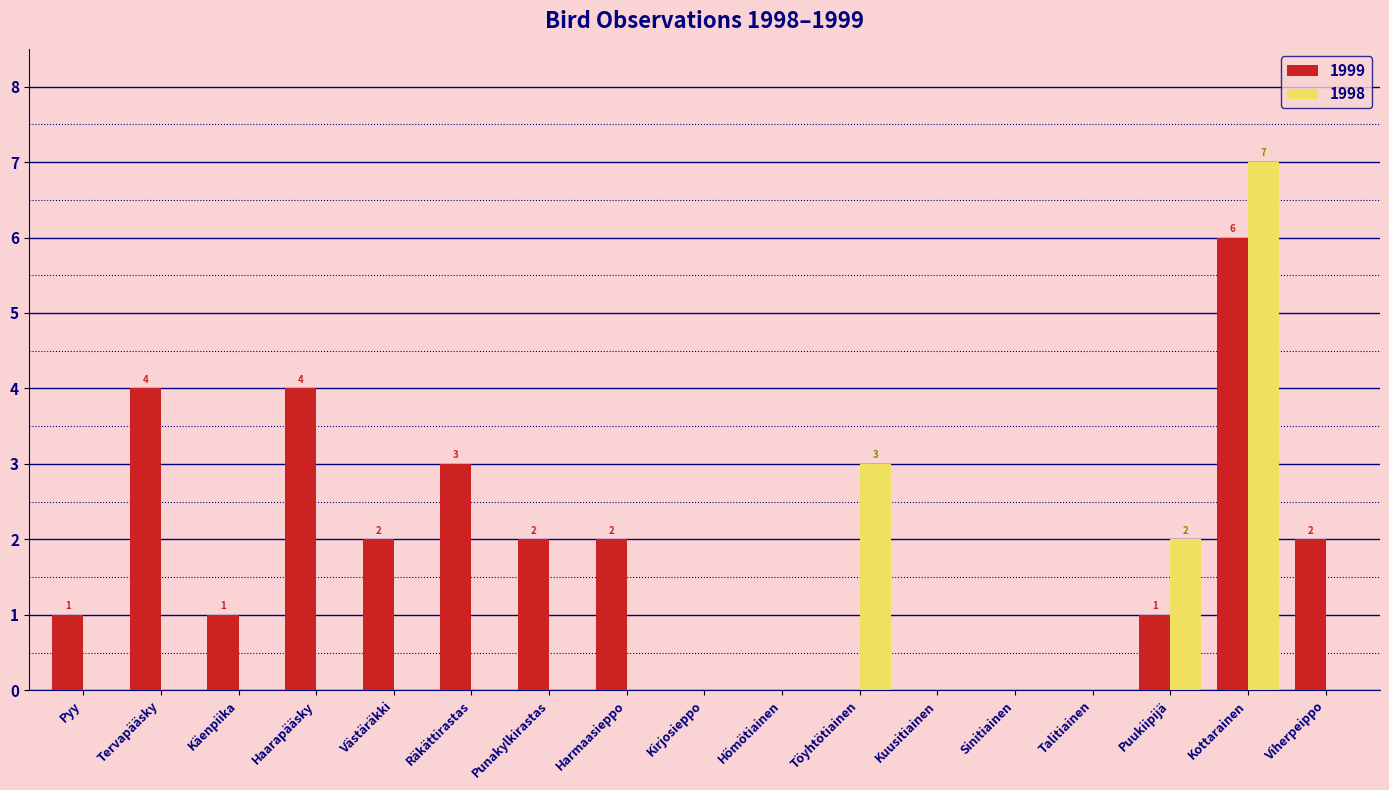

At which label is 1999 closest to 3?

Räkättirastas